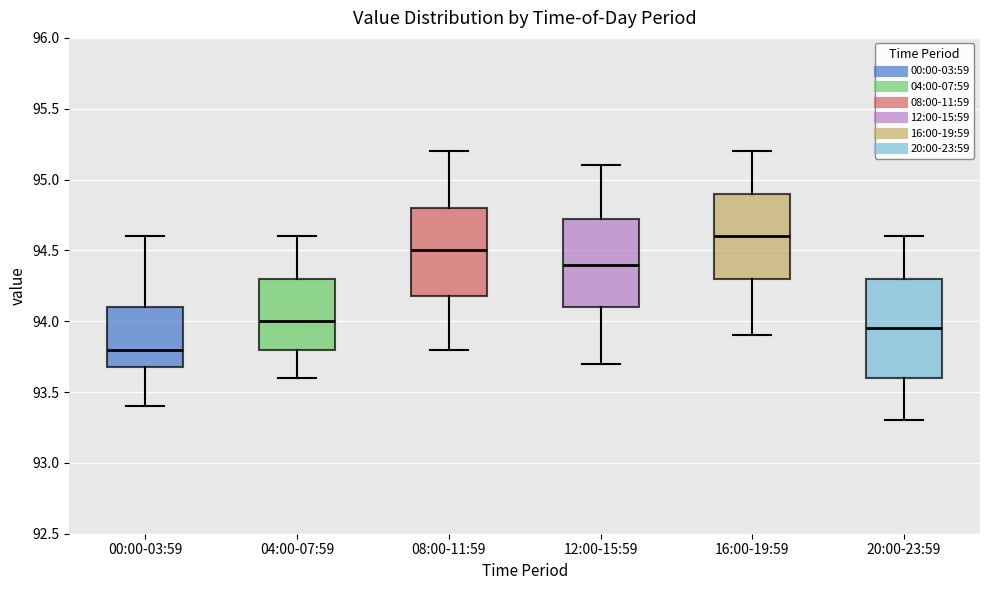

Comparing the boxes themselves (not the whiskers), which one is the tallest?

20:00-23:59